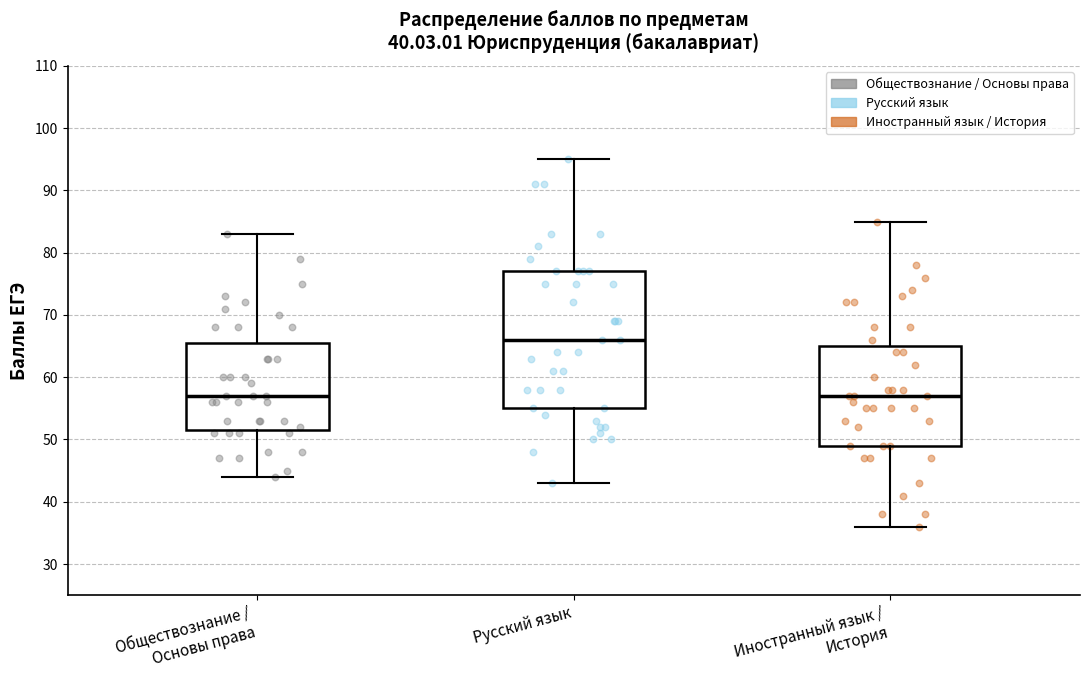

Reading left to right, transcribe this box plot: for each box, give where its median line is, the range the box spans, and where its two whiskers end, as read against the y-axis. The values are not printed on the chart, so give them approximately, as read against the axis.

Обществознание / Основы права: median 57, box 52 to 66, whiskers 44 to 83
Русский язык: median 66, box 55 to 77, whiskers 43 to 95
Иностранный язык / История: median 57, box 49 to 65, whiskers 36 to 85